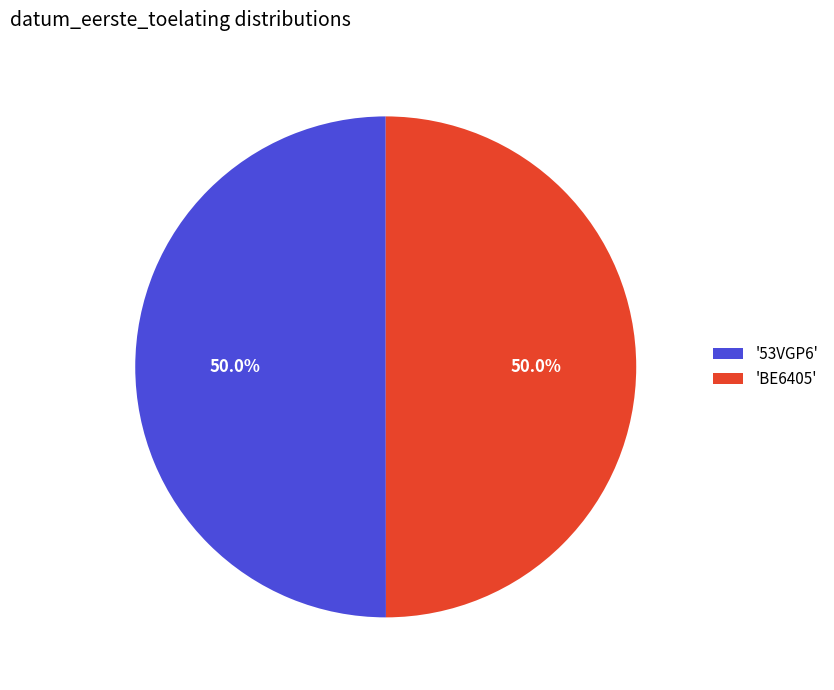

How many slices are in this pie chart?

2